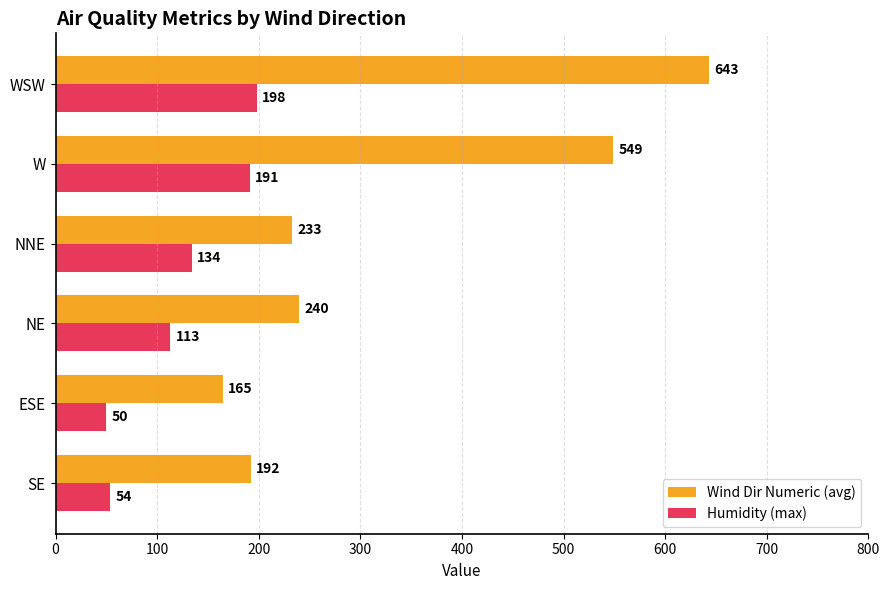

List the series in order of their peak value, highest first.

Wind Dir Numeric (avg), Humidity (max)